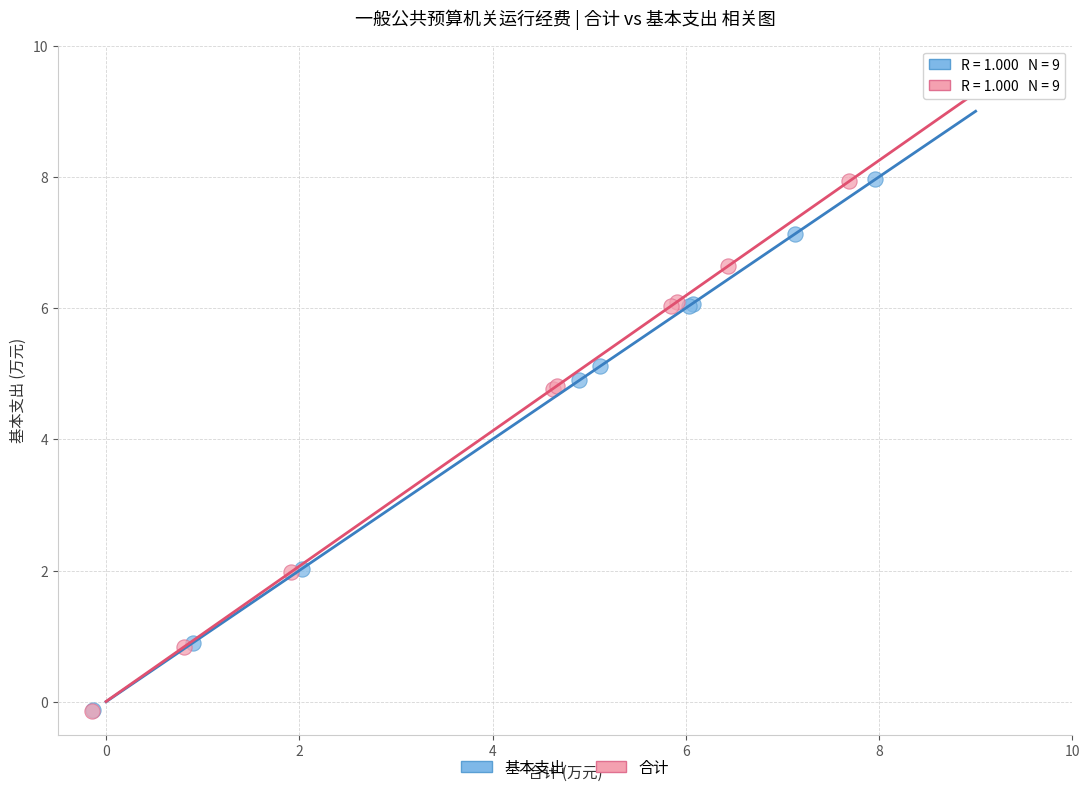

Which series has the widest spread of Y values?

基本支出